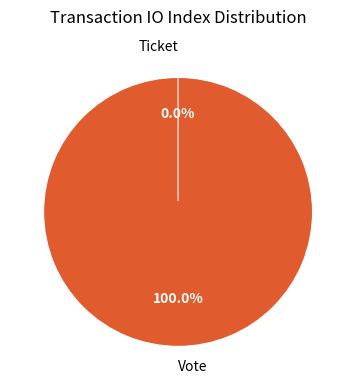

To the nearest percent, what is the difference between the largest and smallest slice percentages?

100%